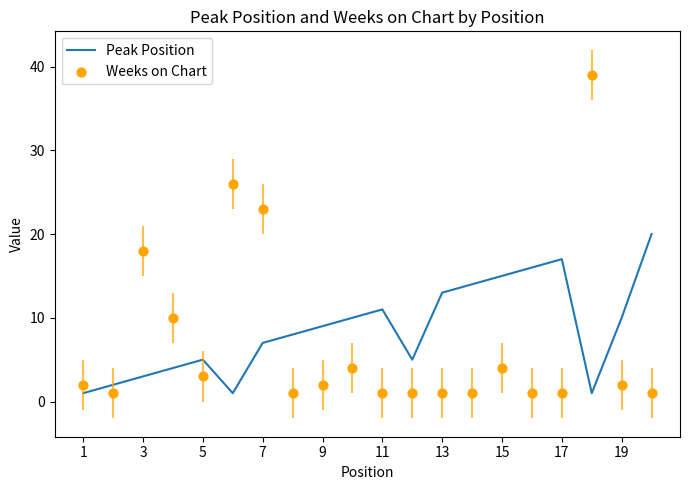

Which series contains the highest Y value?

Weeks on Chart